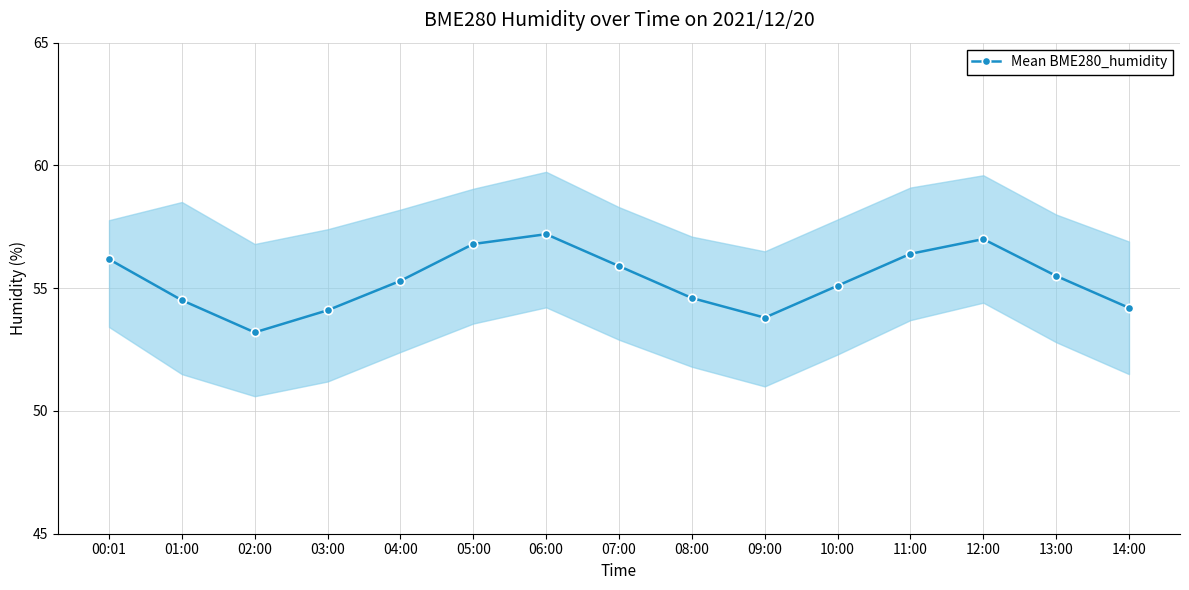

Reading left to right, transcribe all the data shown in this chart.

56.2	54.5	53.2	54.1	55.3	56.8	57.2	55.9	54.6	53.8	55.1	56.4	57.0	55.5	54.2